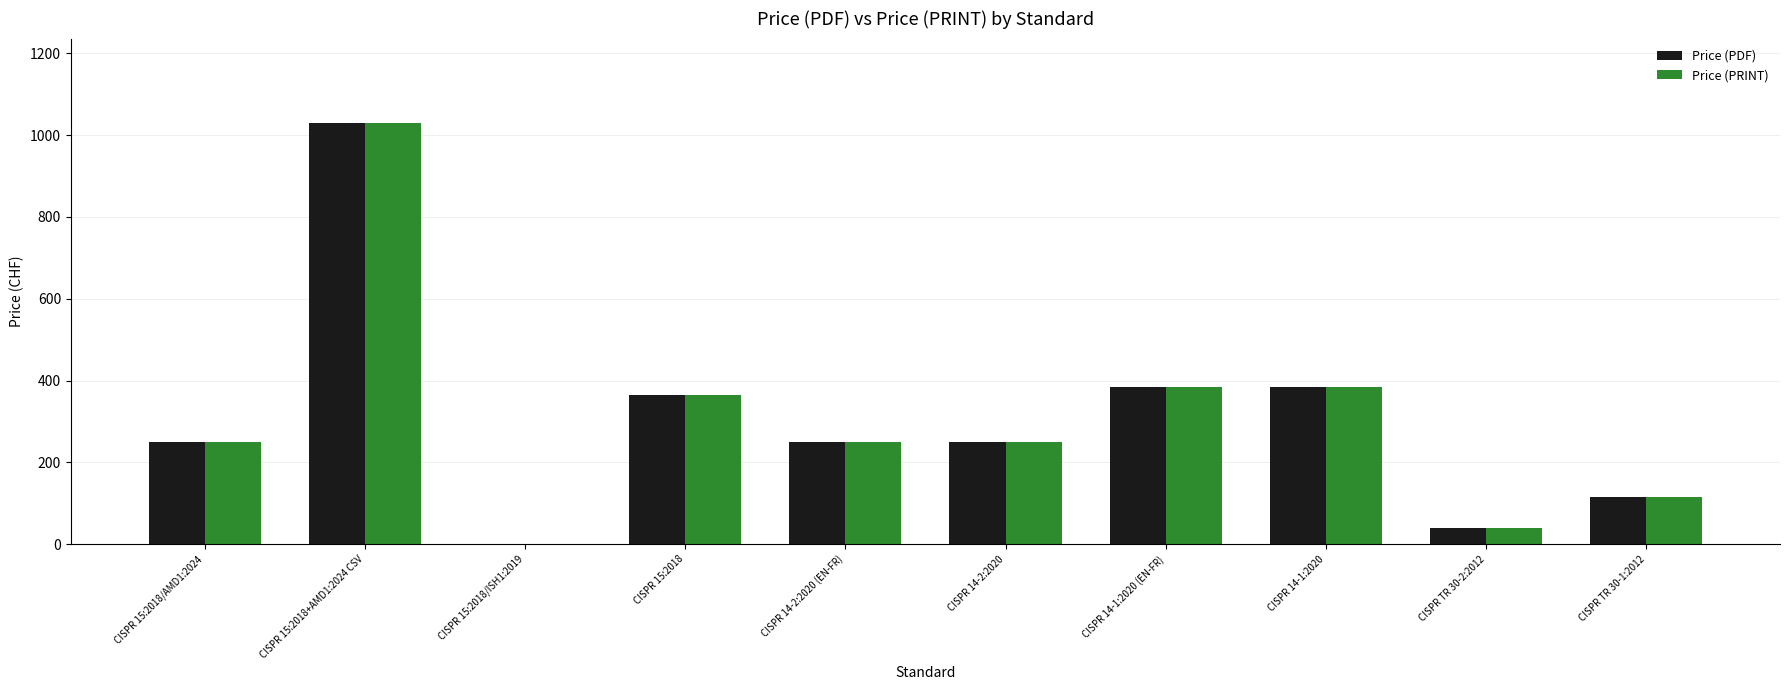

Is it true that Price (PDF) equals 115 at CISPR TR 30-1:2012?

True